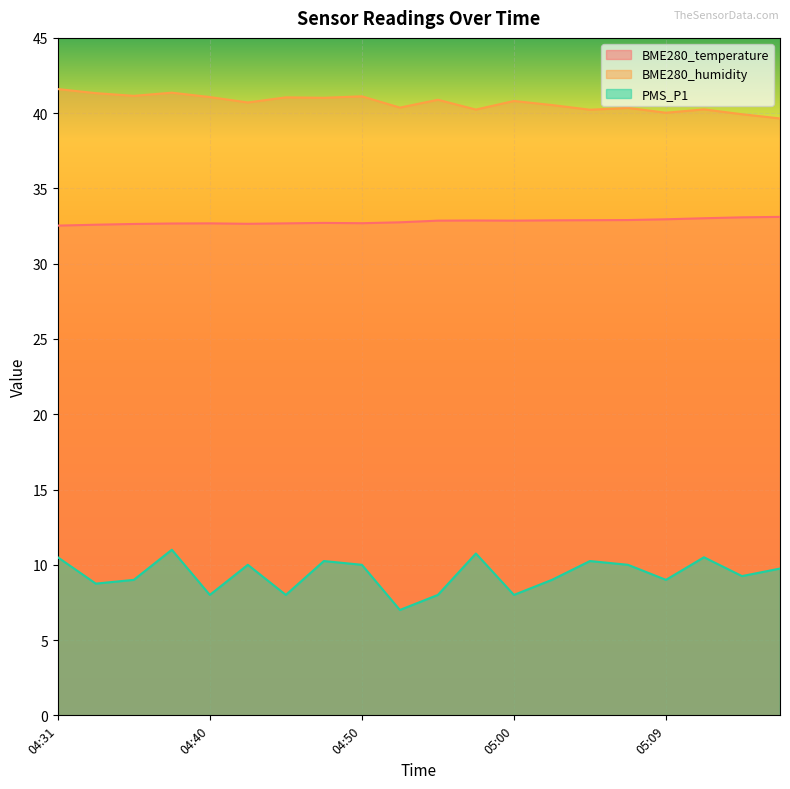

What is the label of the 12th point from the left?

04:57